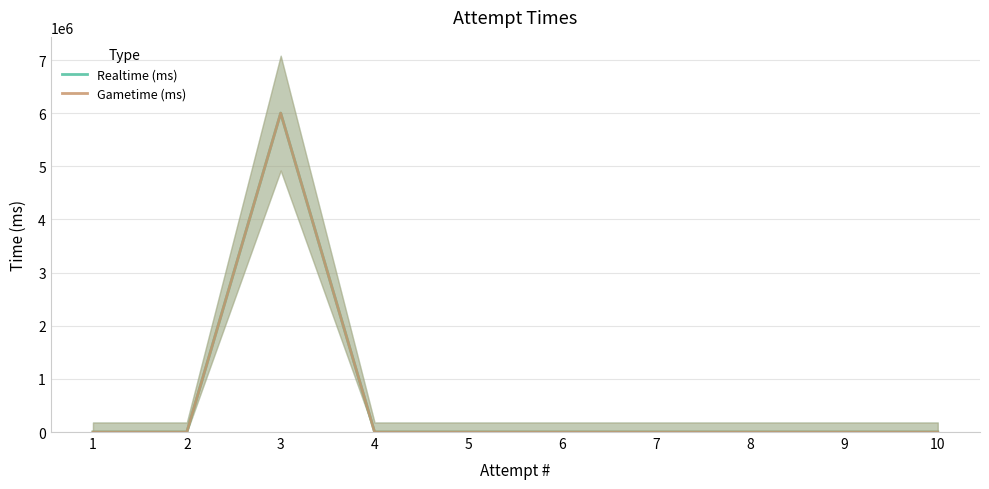

Which label corresponds to the smallest value in the chart?

1